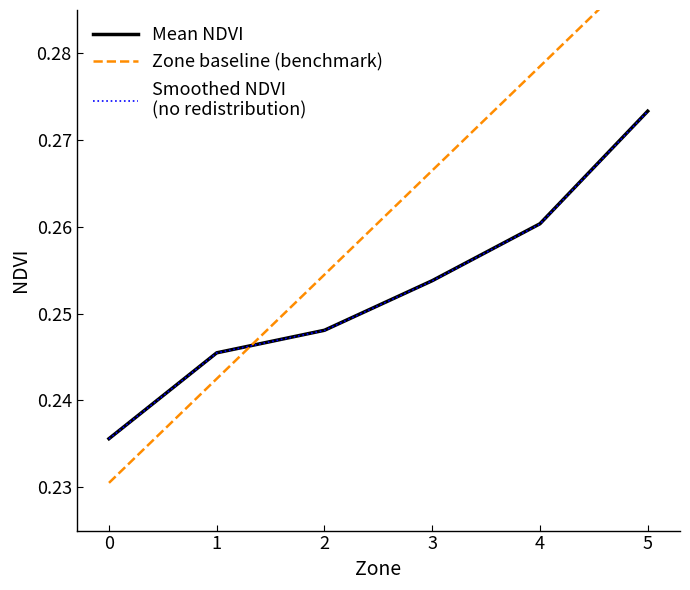

Reading left to right, transcribe all the data shown in this chart.

Mean NDVI: 0=0.2	1=0.2	2=0.2	3=0.3	4=0.3	5=0.3
Zone baseline (benchmark): 0=0.2	1=0.2	2=0.3	3=0.3	4=0.3	5=0.3
Smoothed NDVI
(no redistribution): 0=0.2	1=0.2	2=0.2	3=0.3	4=0.3	5=0.3